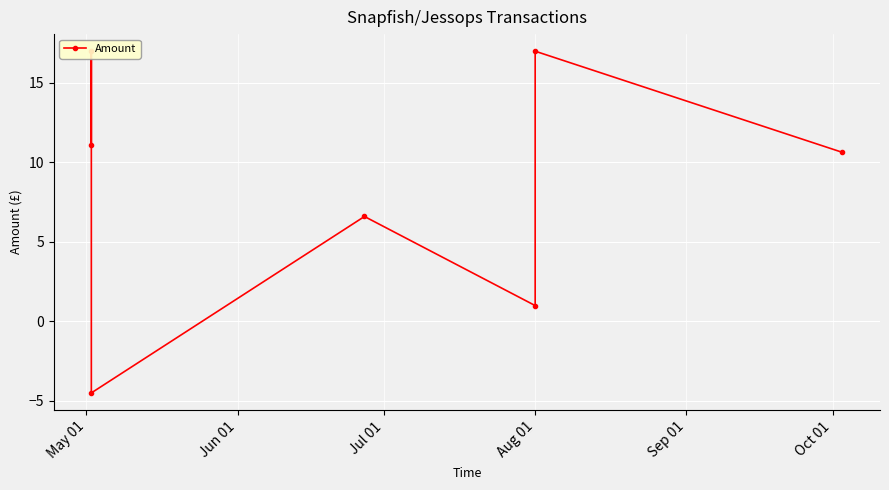

How many lines are shown in the chart?

1